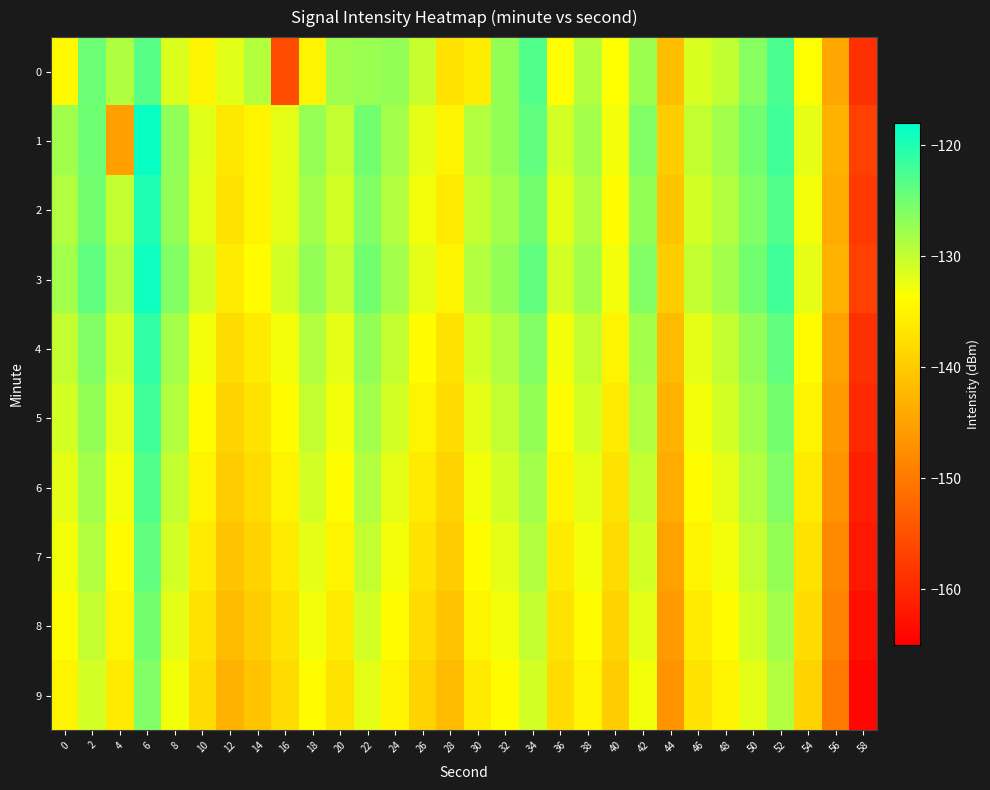

Which series has the largest total across all categories?

3